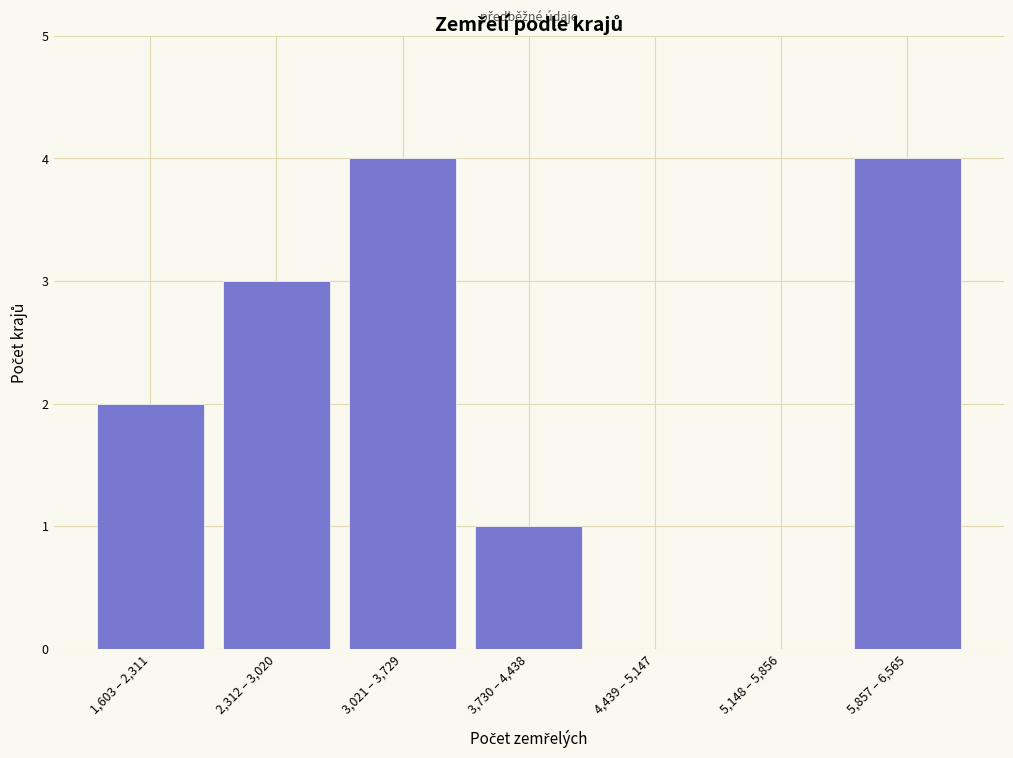

Reading left to right, transcribe all the data shown in this chart.

1,603 – 2,311=2	2,312 – 3,020=3	3,021 – 3,729=4	3,730 – 4,438=1	4,439 – 5,147=0	5,148 – 5,856=0	5,857 – 6,565=4